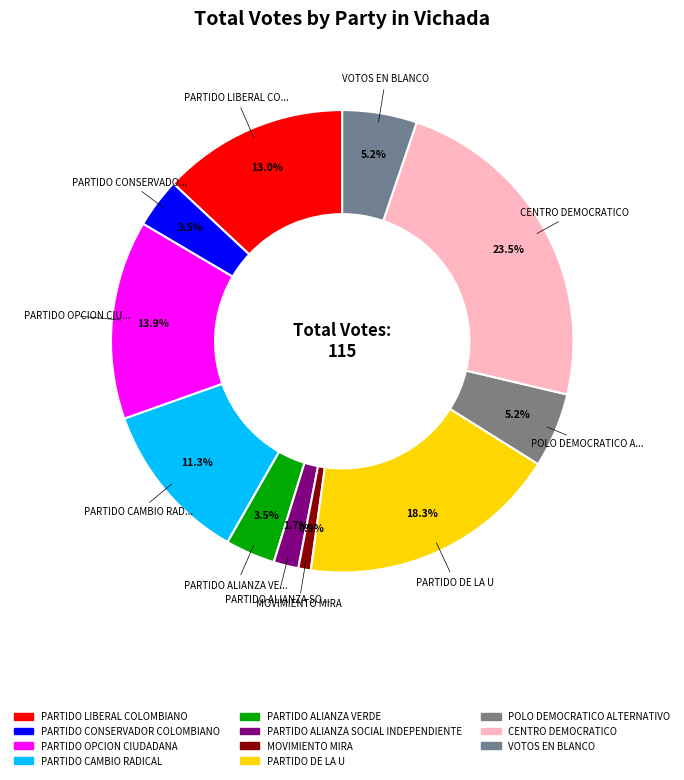

The PARTIDO ALIANZA SOCIAL INDEPENDIENTE slice represents 2% of the pie. True or false?

True